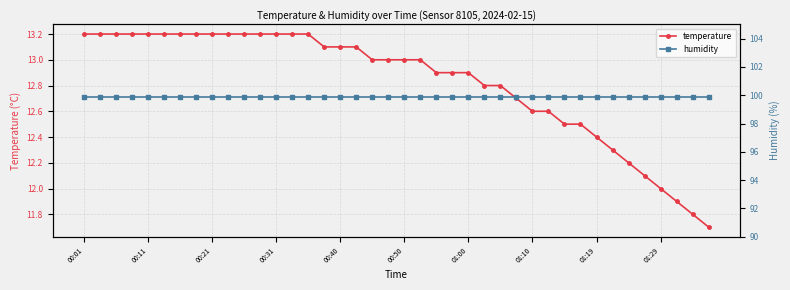

True or false: humidity has a value of 99.9 at 34.

True